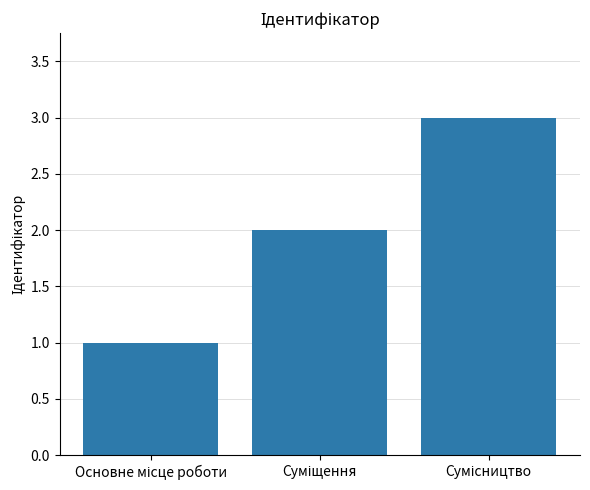

What is the maximum value shown in the chart?

3